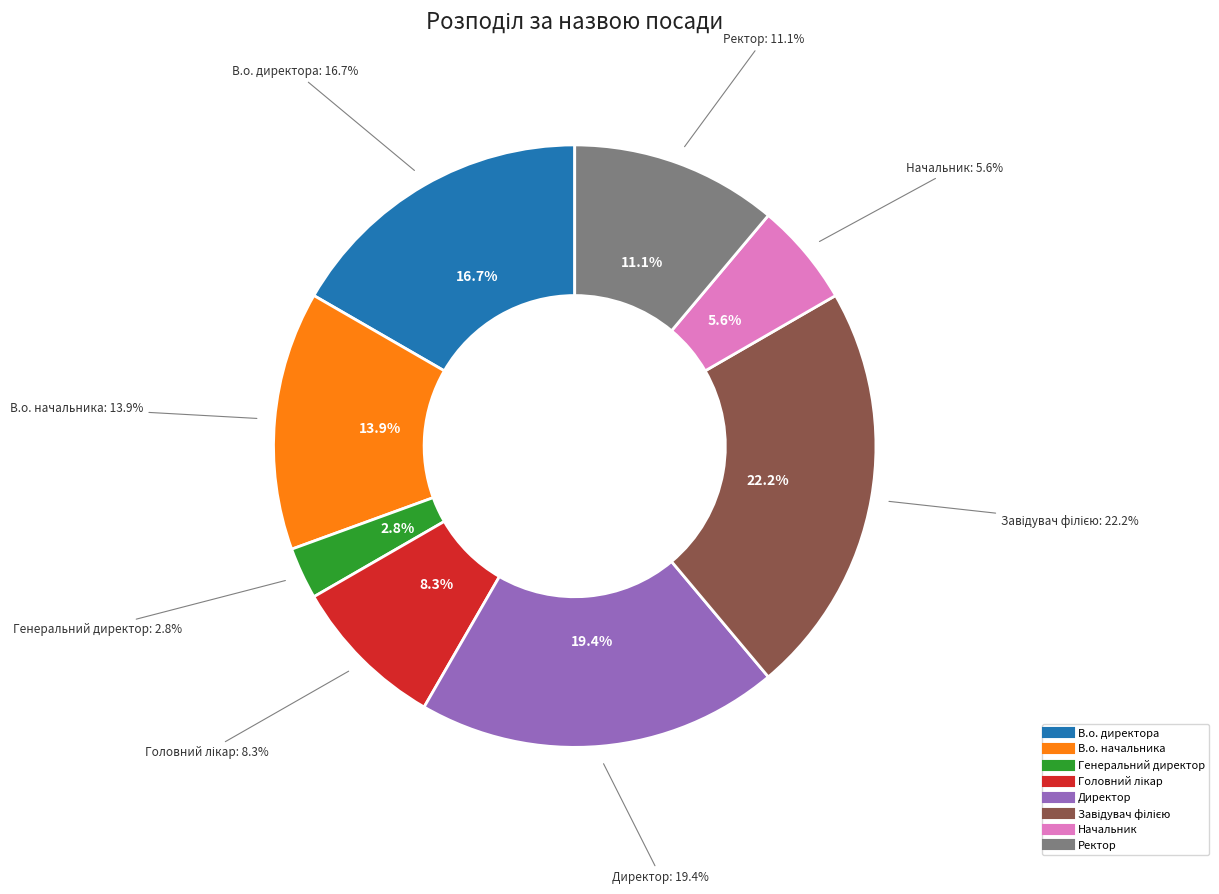

How many segments does this pie chart have?

8